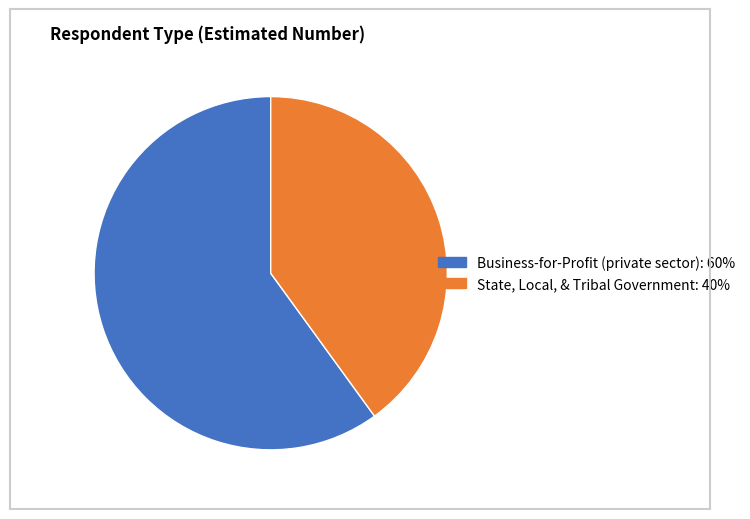

Rank the categories by value from lowest to highest.

State, Local, & Tribal Government, Business-for-Profit (private sector)